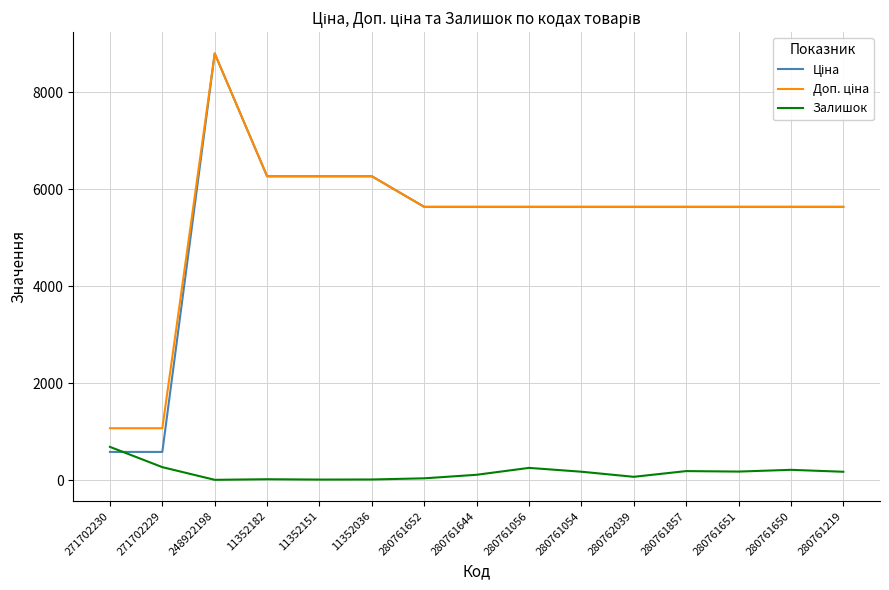

What is the maximum value for Залишок?

690.0